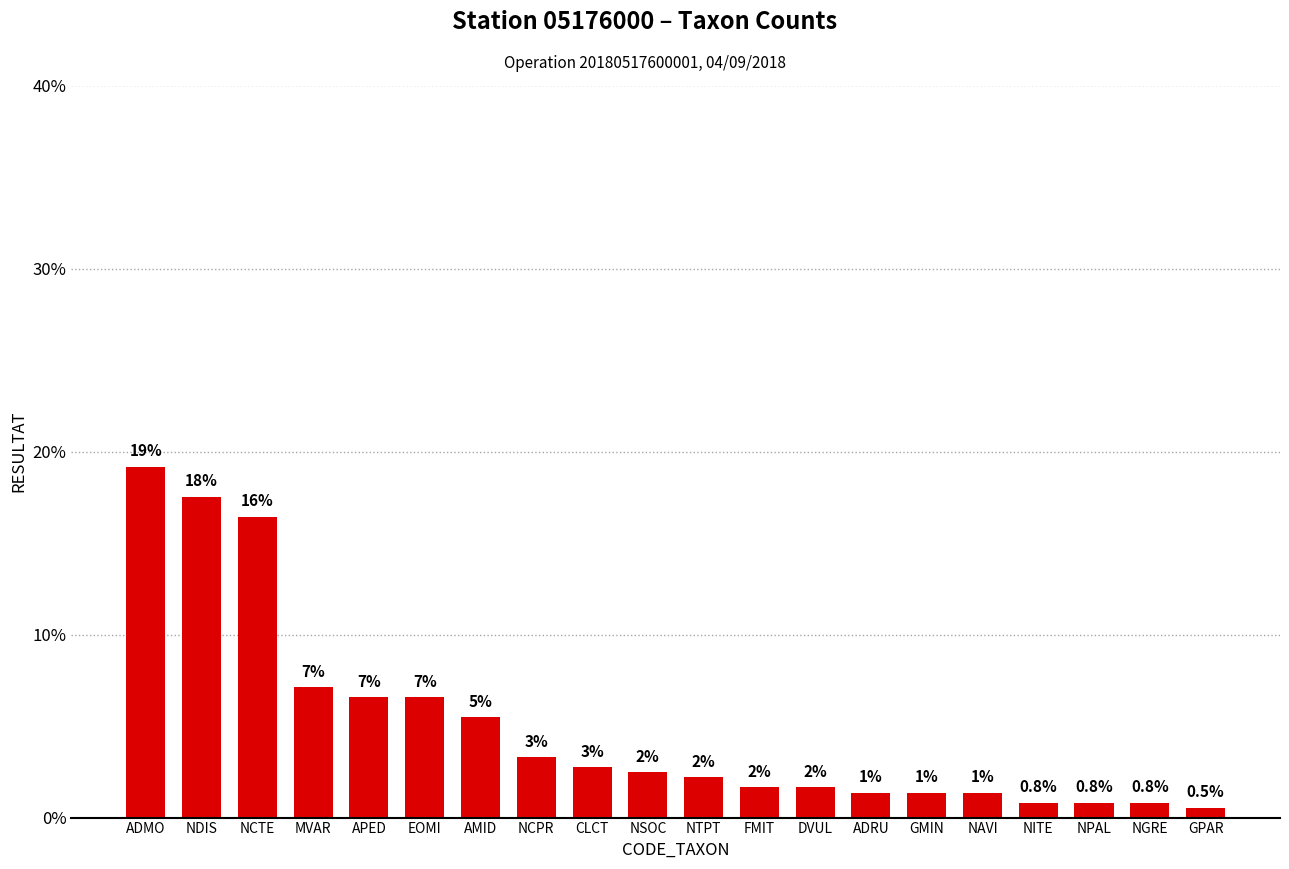

Reading left to right, extract all data points from this chart.

ADMO=19.2	NDIS=17.5	NCTE=16.4	MVAR=7.1	APED=6.6	EOMI=6.6	AMID=5.5	NCPR=3.3	CLCT=2.7	NSOC=2.5	NTPT=2.2	FMIT=1.6	DVUL=1.6	ADRU=1.4	GMIN=1.4	NAVI=1.4	NITE=0.8	NPAL=0.8	NGRE=0.8	GPAR=0.5